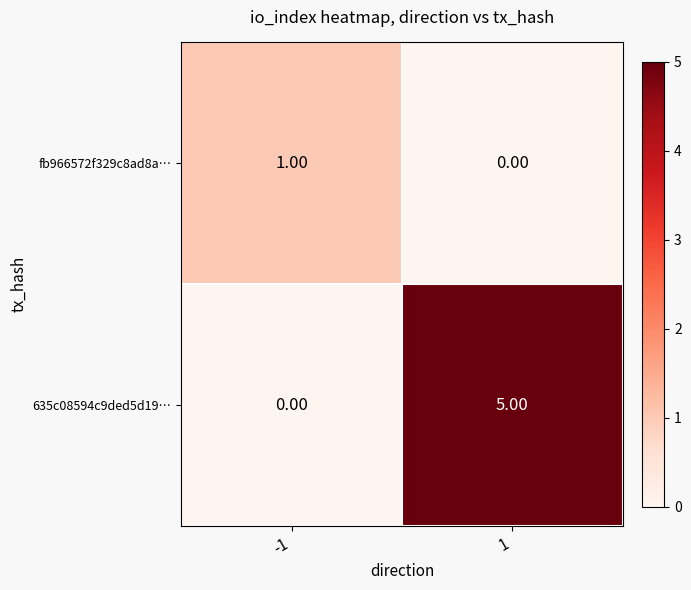

What is the difference between the maximum and minimum values in the 635c08594c9ded5d19… series?

5